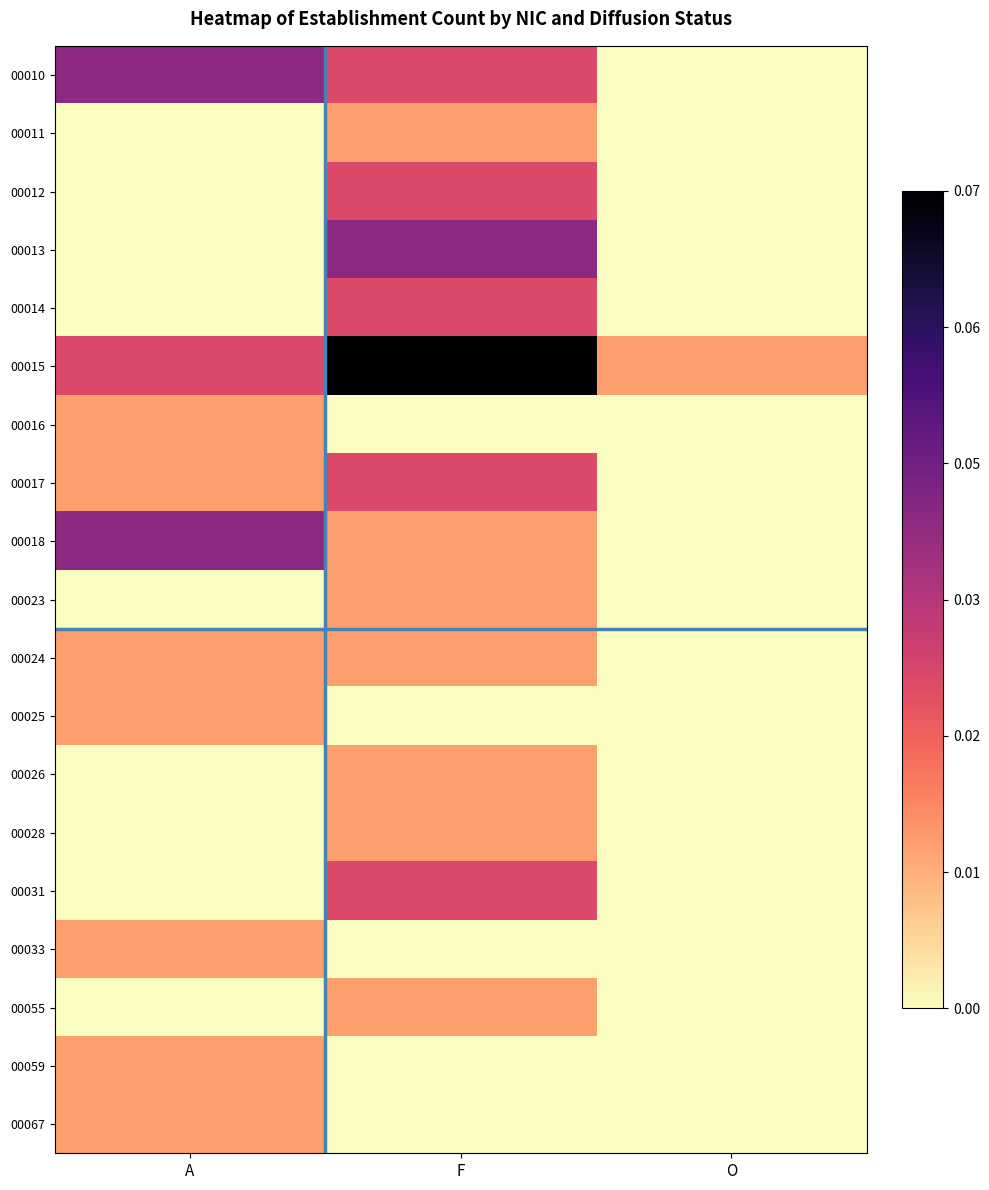

Which category has the lowest value across all series?

O